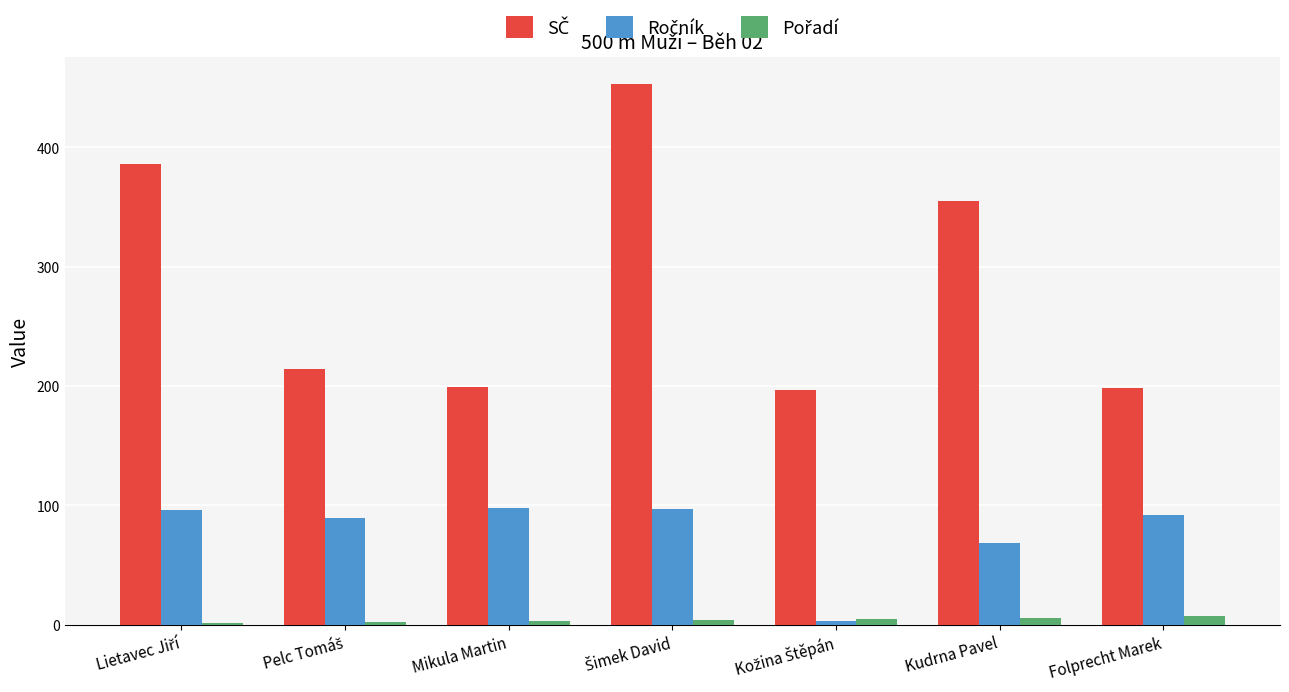

What is the maximum value shown in the chart?

453